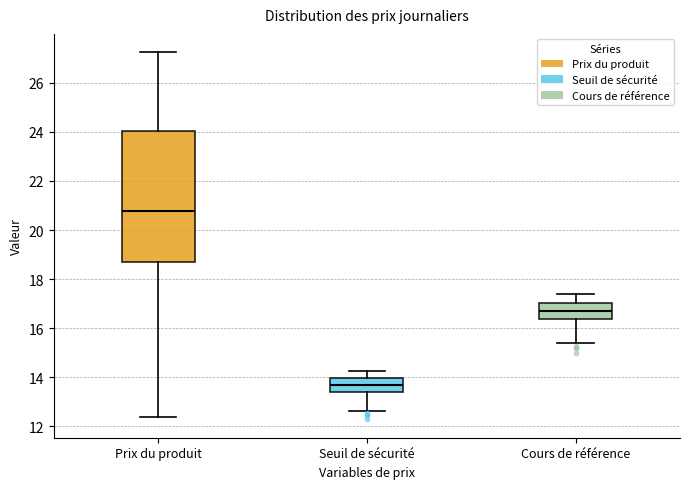

Reading left to right, transcribe this box plot: for each box, give where its median line is, the range the box spans, and where its two whiskers end, as read against the y-axis. The values are not printed on the chart, so give them approximately, as read against the axis.

Prix du produit: median 20.8, box 18.8 to 24.0, whiskers 12.4 to 27.2
Seuil de sécurité: median 13.6, box 13.4 to 14.0, whiskers 12.6 to 14.2
Cours de référence: median 16.6, box 16.4 to 17.0, whiskers 15.4 to 17.4